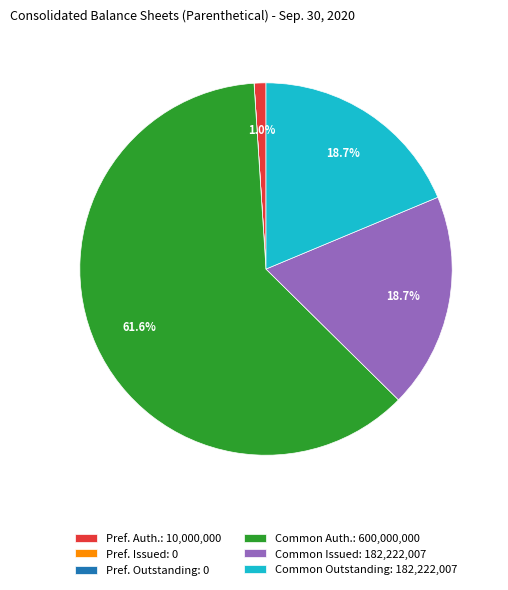

What is the largest slice in the pie chart?

Common Auth.: 600,000,000